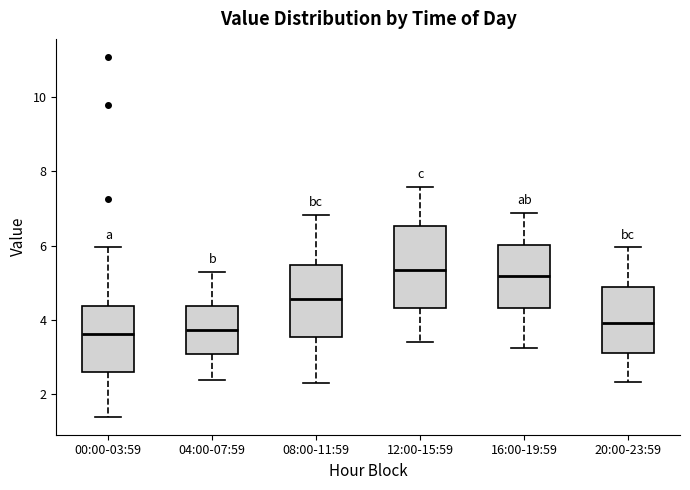

Reading left to right, transcribe this box plot: for each box, give where its median line is, the range the box spans, and where its two whiskers end, as read against the y-axis. The values are not printed on the chart, so give them approximately, as read against the axis.

00:00-03:59: median 3.6, box 2.6 to 4.4, whiskers 1.4 to 6.0
04:00-07:59: median 3.8, box 3.0 to 4.4, whiskers 2.4 to 5.4
08:00-11:59: median 4.6, box 3.6 to 5.4, whiskers 2.4 to 6.8
12:00-15:59: median 5.4, box 4.4 to 6.6, whiskers 3.4 to 7.6
16:00-19:59: median 5.2, box 4.4 to 6.0, whiskers 3.2 to 6.8
20:00-23:59: median 4.0, box 3.2 to 4.8, whiskers 2.4 to 6.0